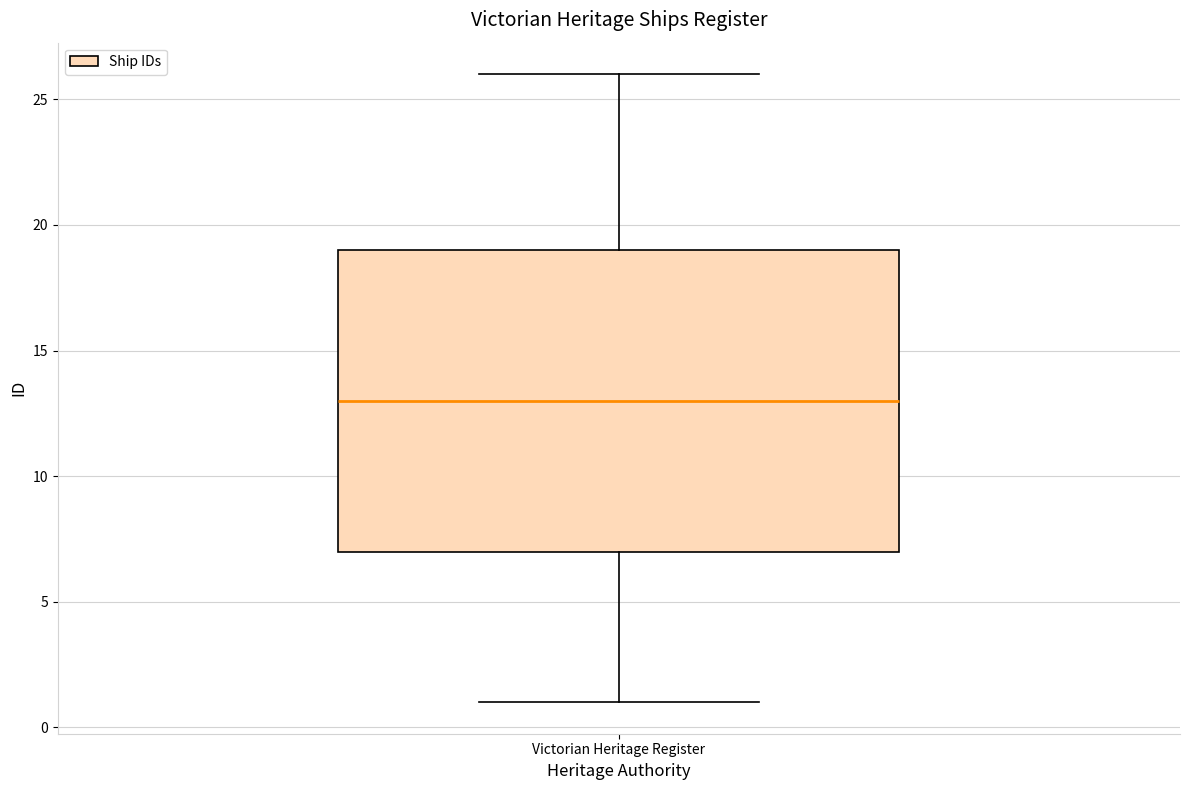

Transcribe this box plot: give where the median line is, the range the box spans, and where the two whiskers end, as read against the y-axis. The values are not printed on the chart, so give them approximately, as read against the axis.

median 13, box 7 to 19, whiskers 1 to 26